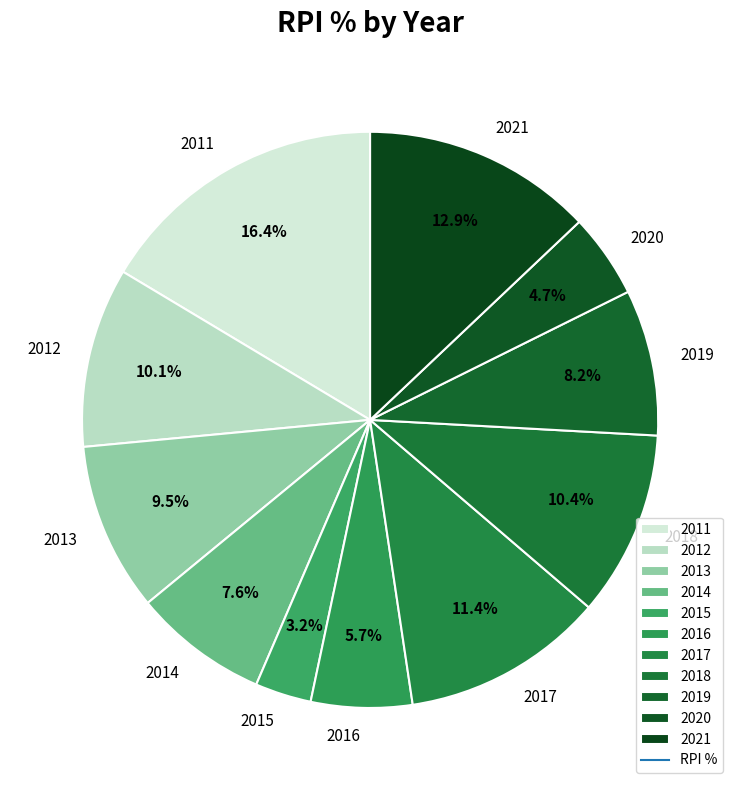

How much of the chart is everything except 2012?

89.9%